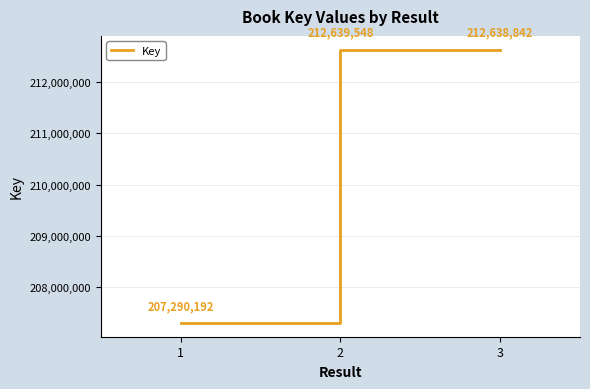

What is the ratio of the value at 2 to the value at 1?

1.0